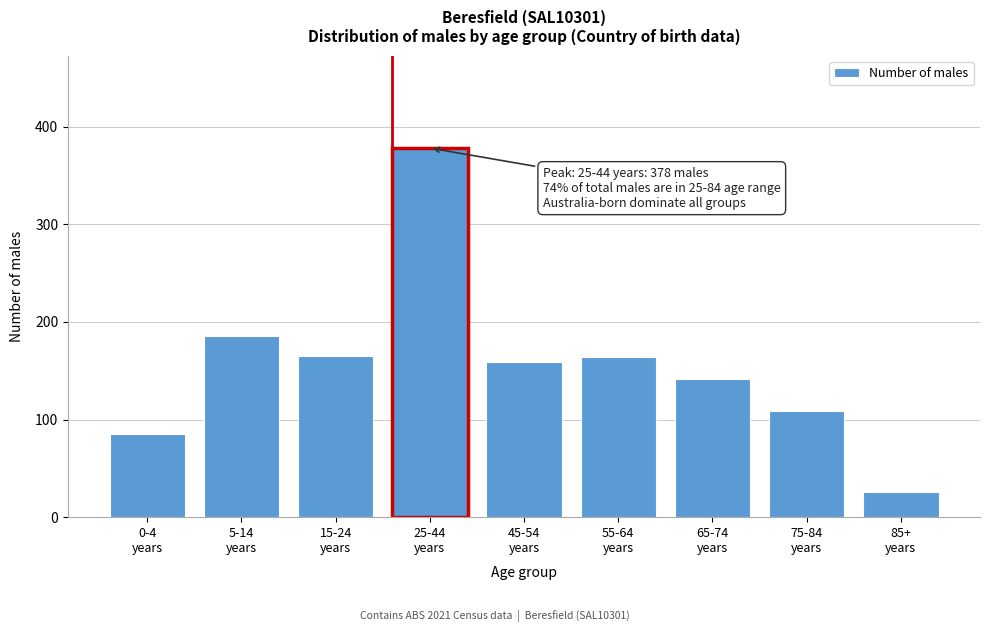

What is the difference between the second highest and minimum values?

160